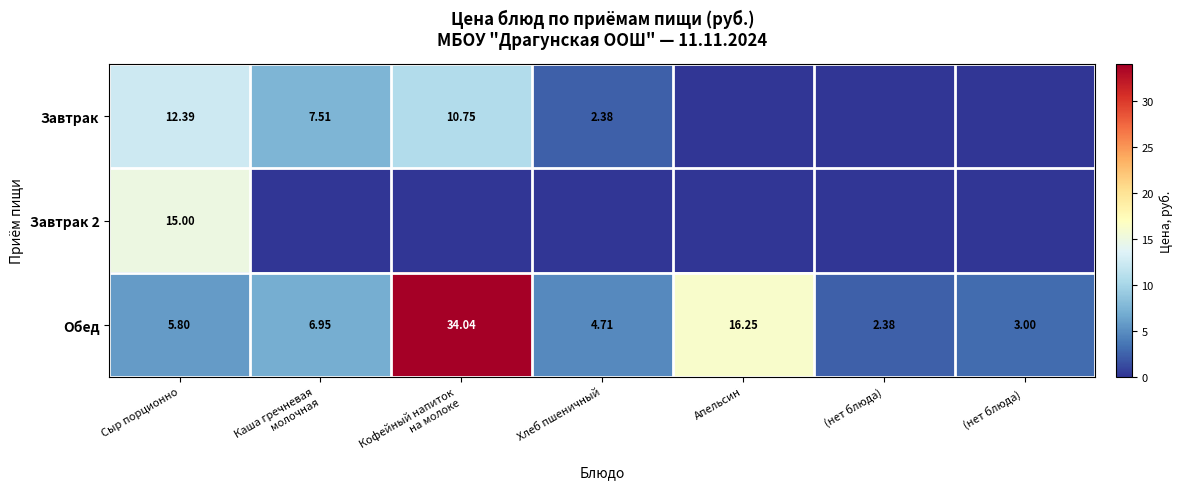

At how many categories does at least one series exceed 3?

5